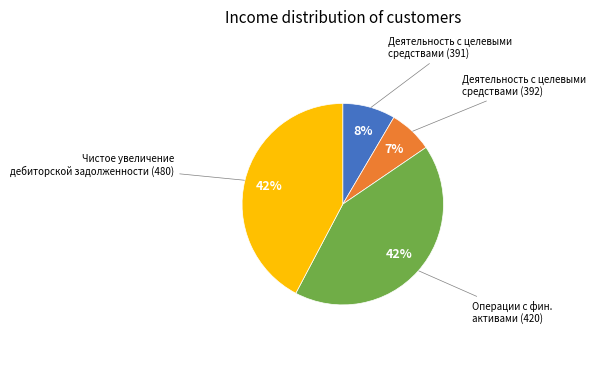

Is there any slice that represents more than half of the pie?

No